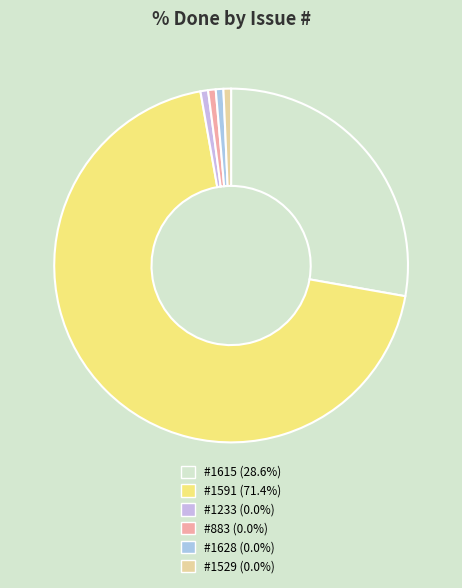

How many slices are in this pie chart?

6